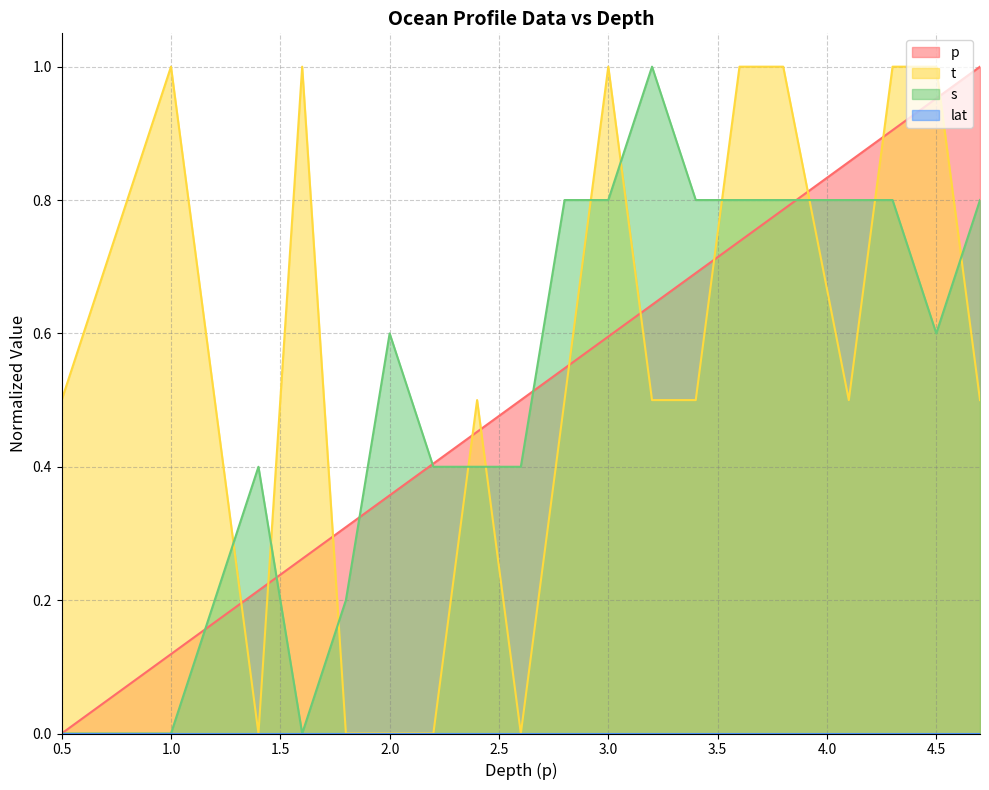

Between which two adjacent categories do t and s first intersect?

1.2 and 1.4